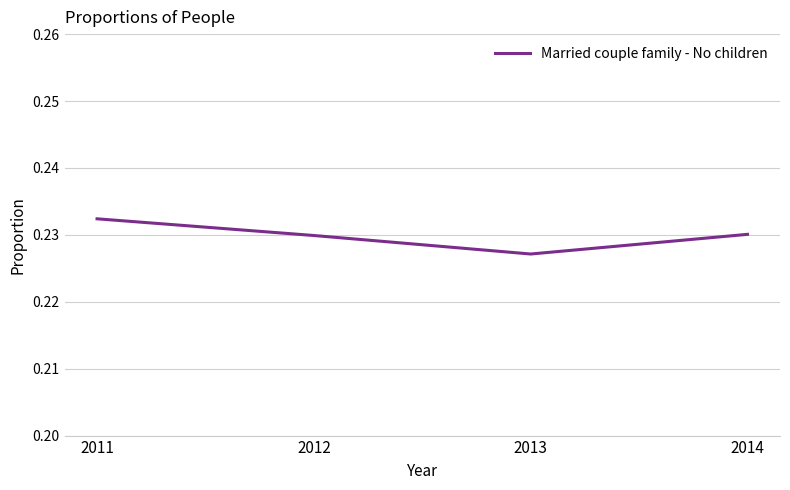

Where is the first local minimum?

2013